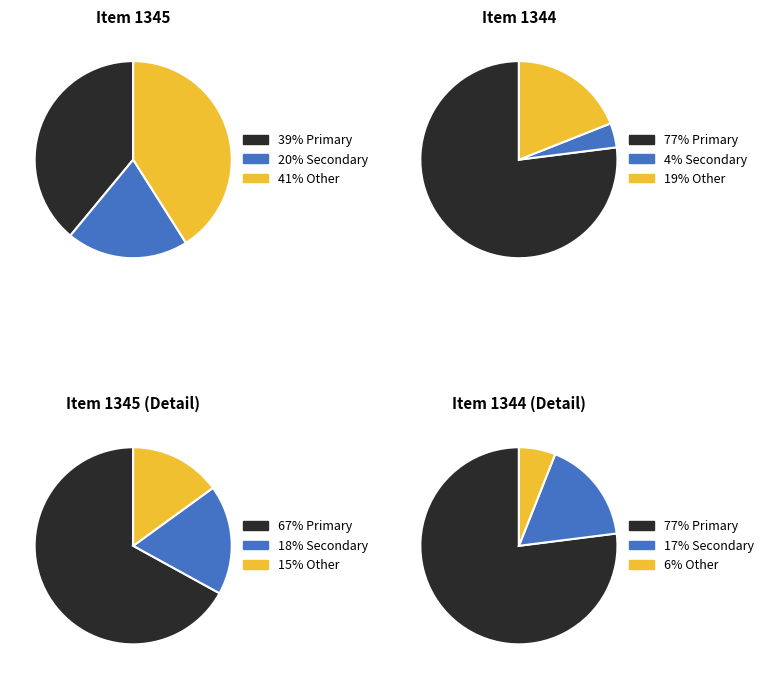

To the nearest percent, what is the combined percentage of 1344 and 1345?

100%